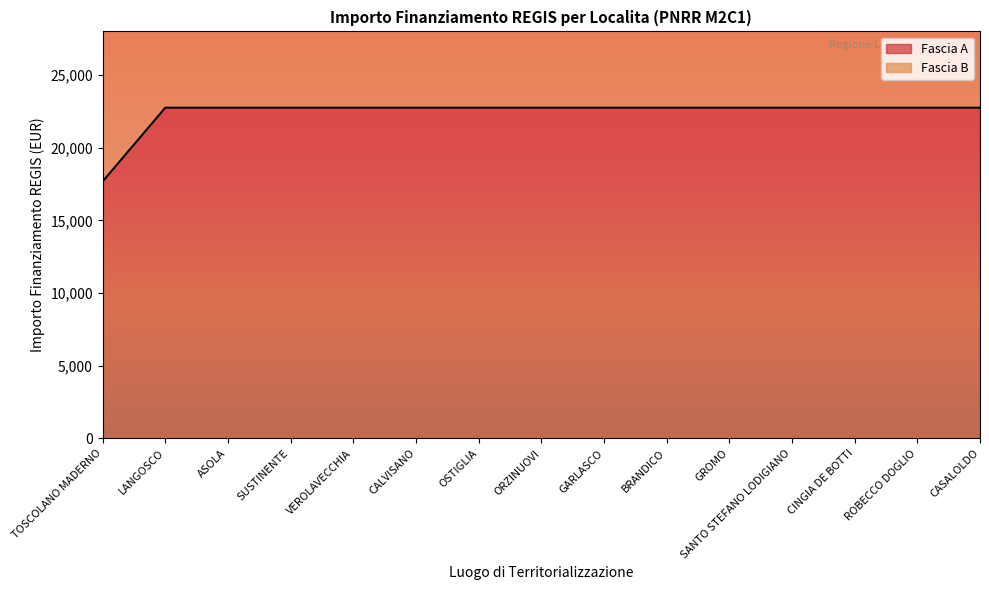

Approximately how many times larger is the value at CINGIA DE BOTTI compared to OSTIGLIA?

1.0